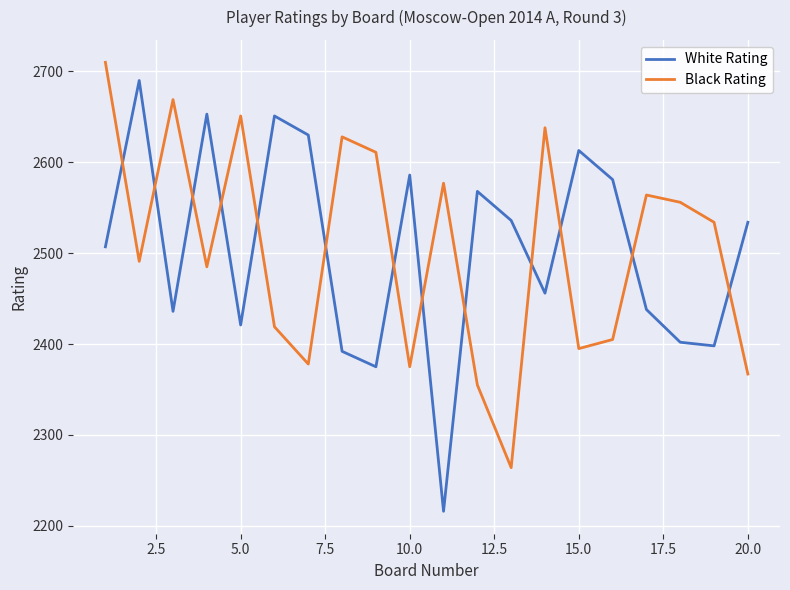

Is this an area chart (filled region under the line)?

No